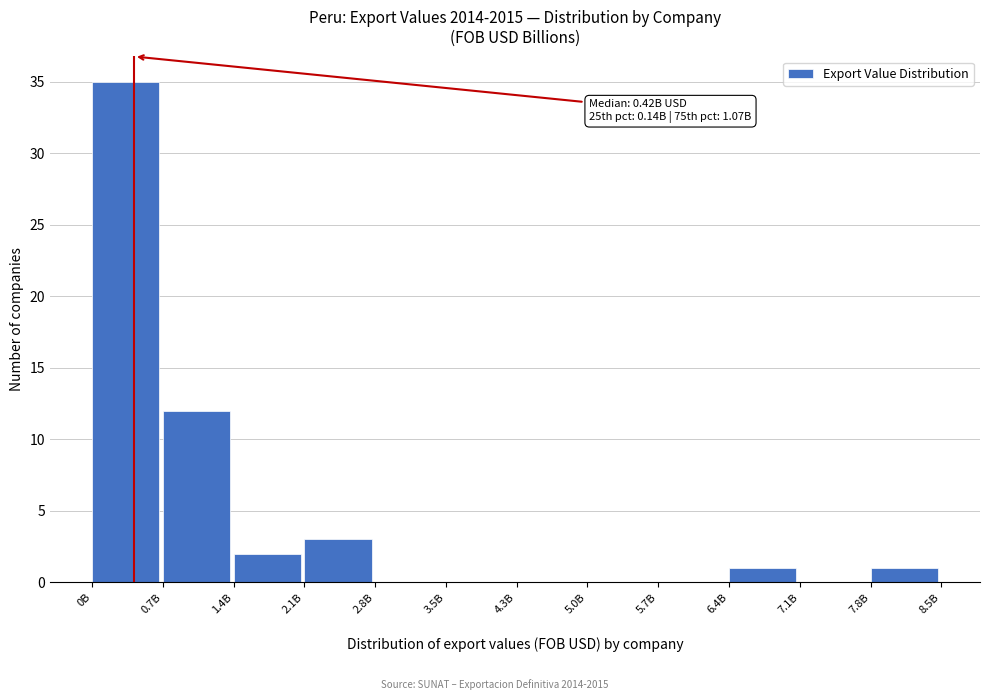

Reading right to left, transcribe all the data shown in this chart.

7.8B=1	7.1B=0	6.4B=1	5.7B=0	5.0B=0	4.3B=0	3.5B=0	2.8B=0	2.1B=3	1.4B=2	0.7B=12	0B=35